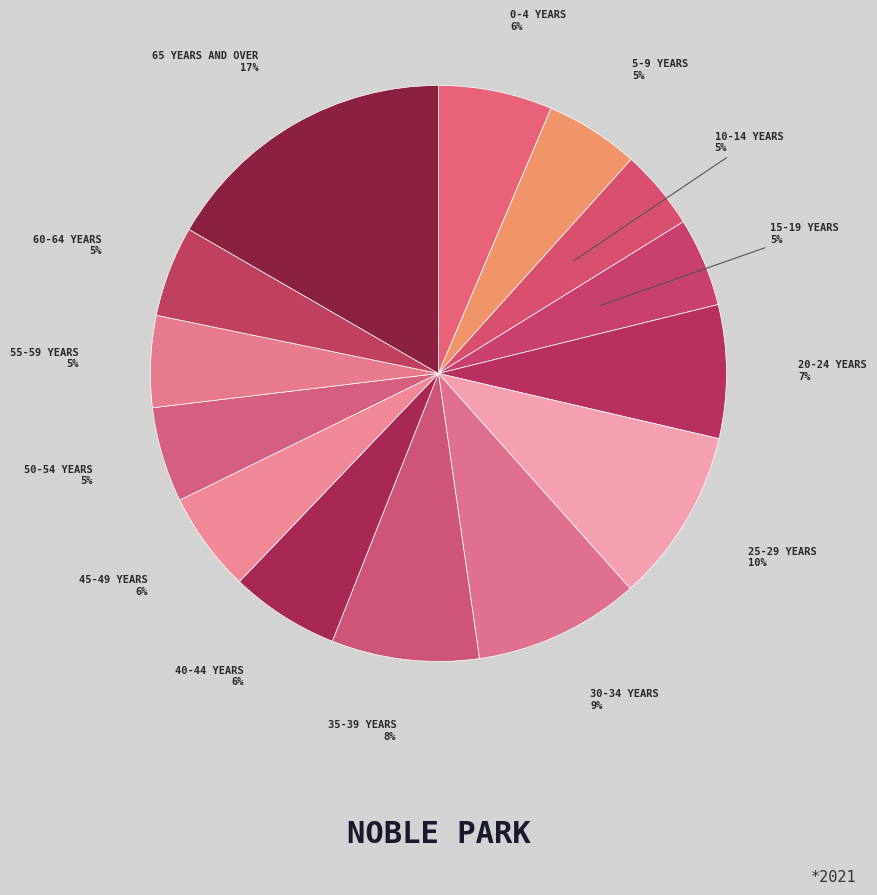

How many segments does this pie chart have?

14